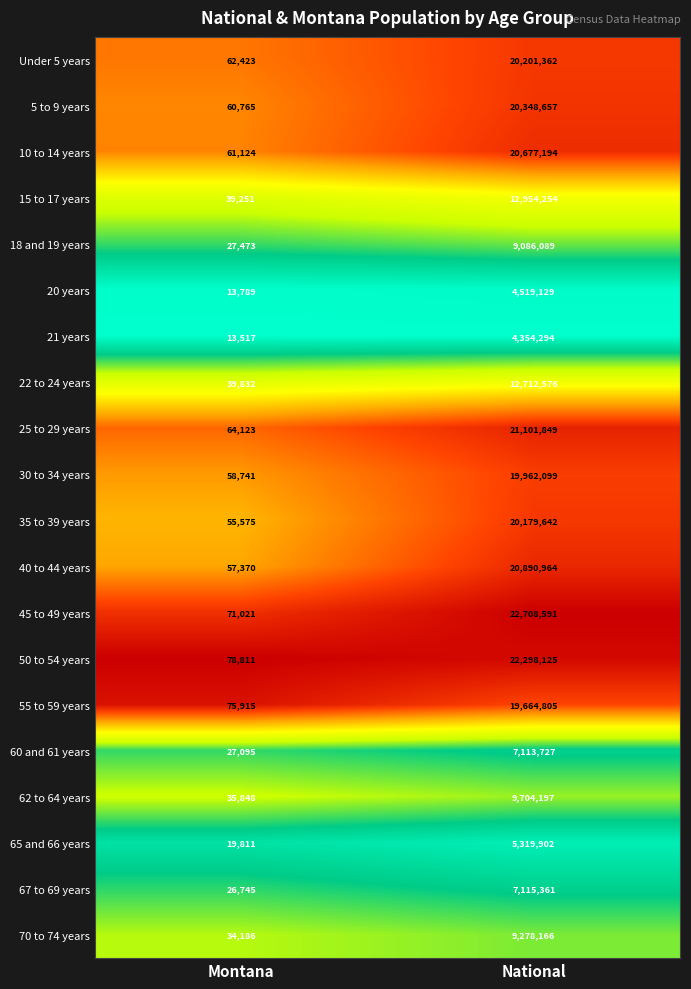

Count the number of categories in the chart.

2